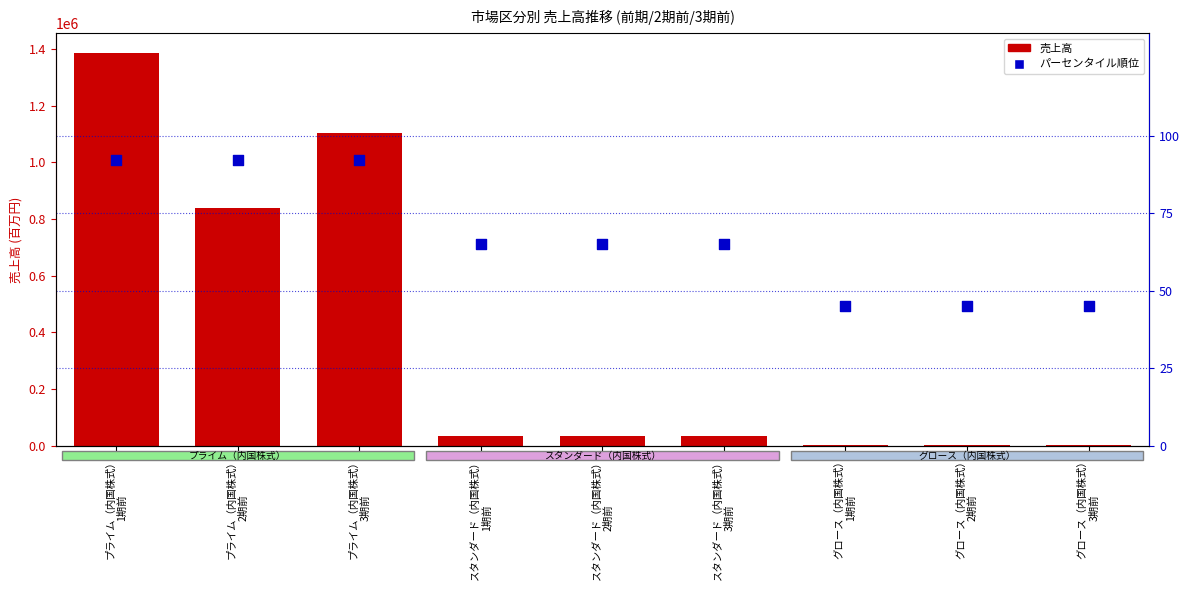

At how many categories does at least one series exceed 676240?

3